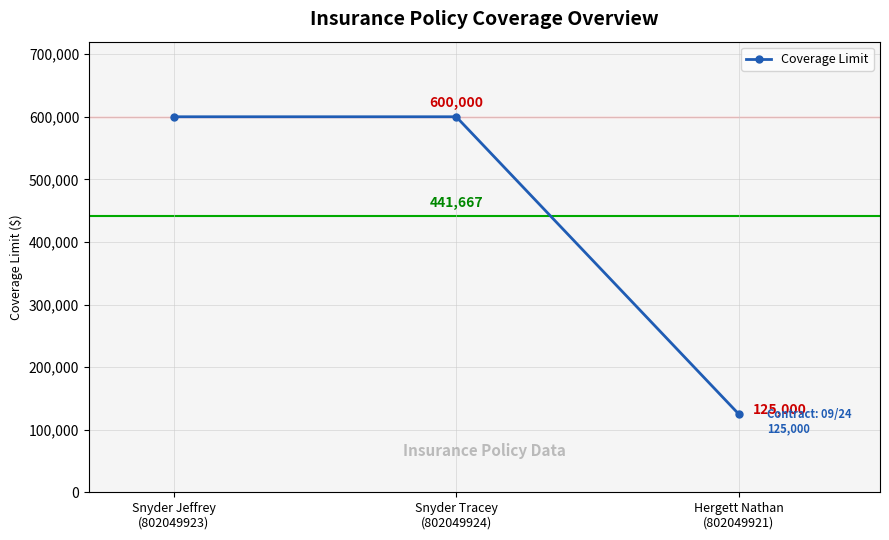

What is the value of the 2nd point from the left?

600000